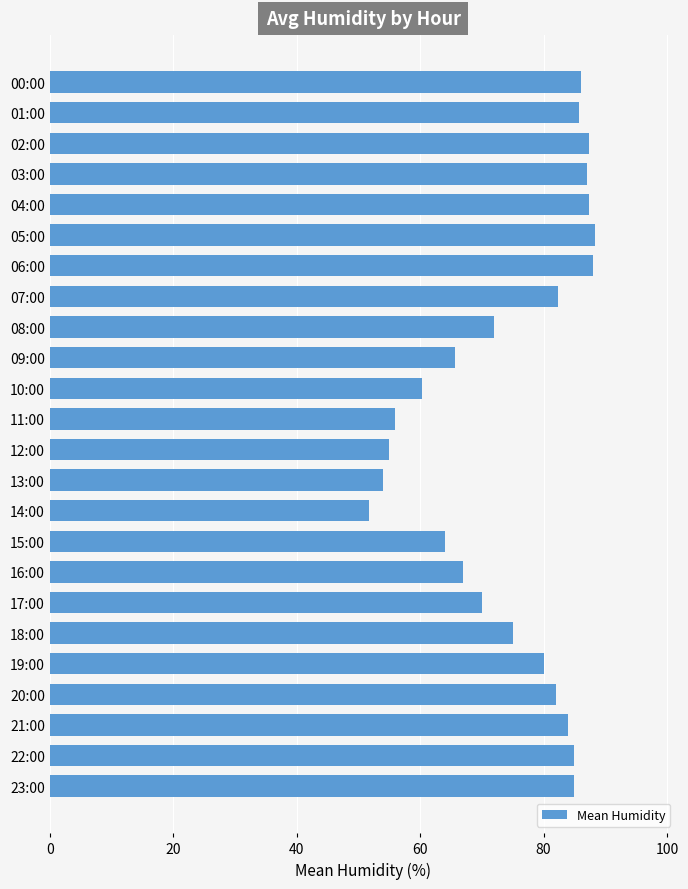

Count the number of categories in the chart.

24